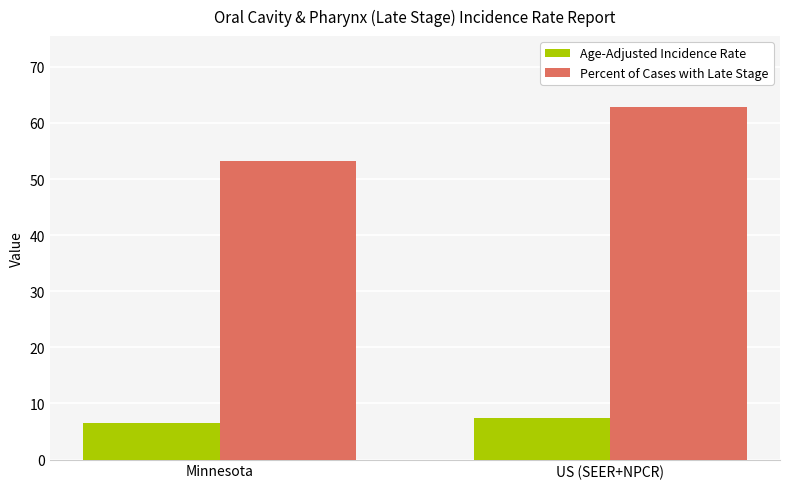

How many distinct data groups are displayed?

2